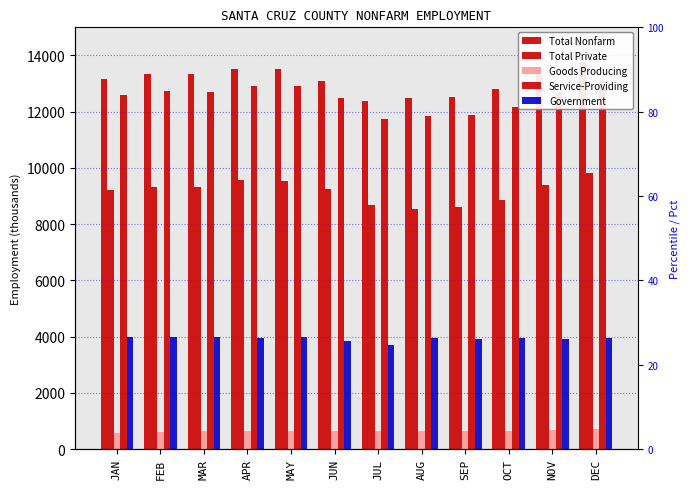

Reading left to right, list all the values displayed in this chart.

Total Nonfarm: 13175	13325	13325	13525	13525	13100	12375	12500	12525	12800	13325	13775
Total Private: 9200	9325	9325	9575	9525	9250	8675	8550	8600	8850	9400	9825
Goods Producing: 575	600	625	625	625	625	650	650	650	650	675	700
Service-Providing: 12600	12725	12700	12900	12900	12475	11725	11850	11875	12150	12650	13075
Government: 3975	4000	4000	3950	4000	3850	3700	3950	3925	3950	3925	3950